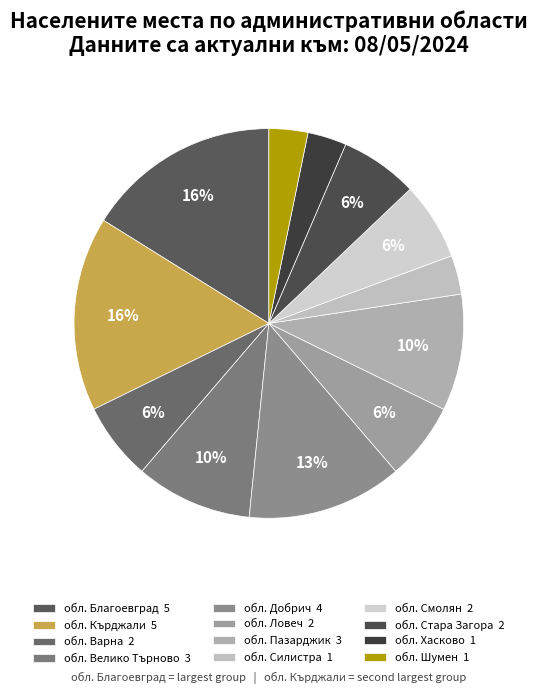

Between обл. Стара Загора and обл. Пазарджик, which is larger?

обл. Пазарджик